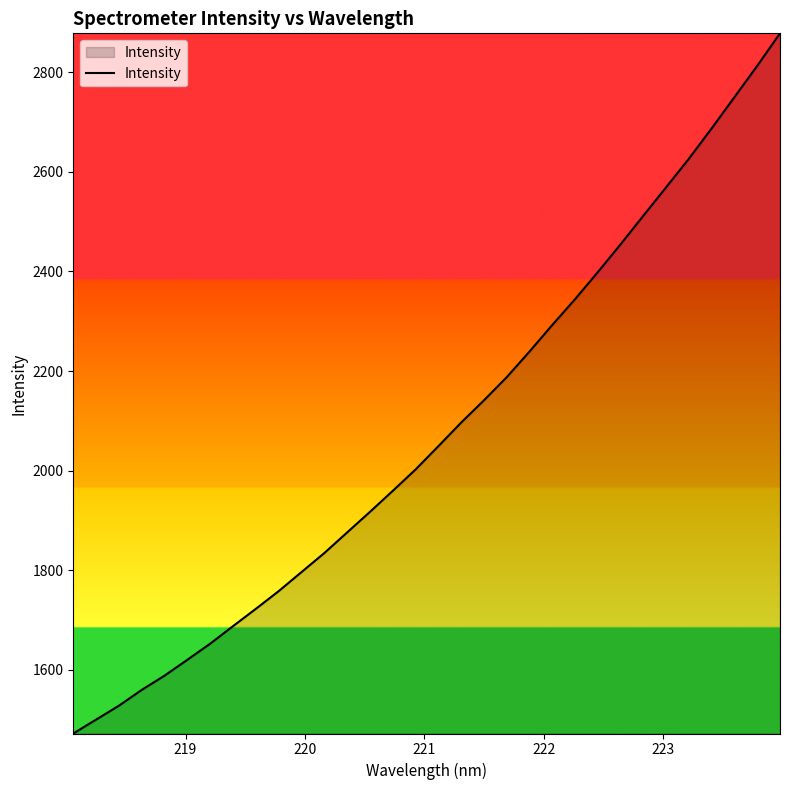

What is the smallest value displayed?

1472.4